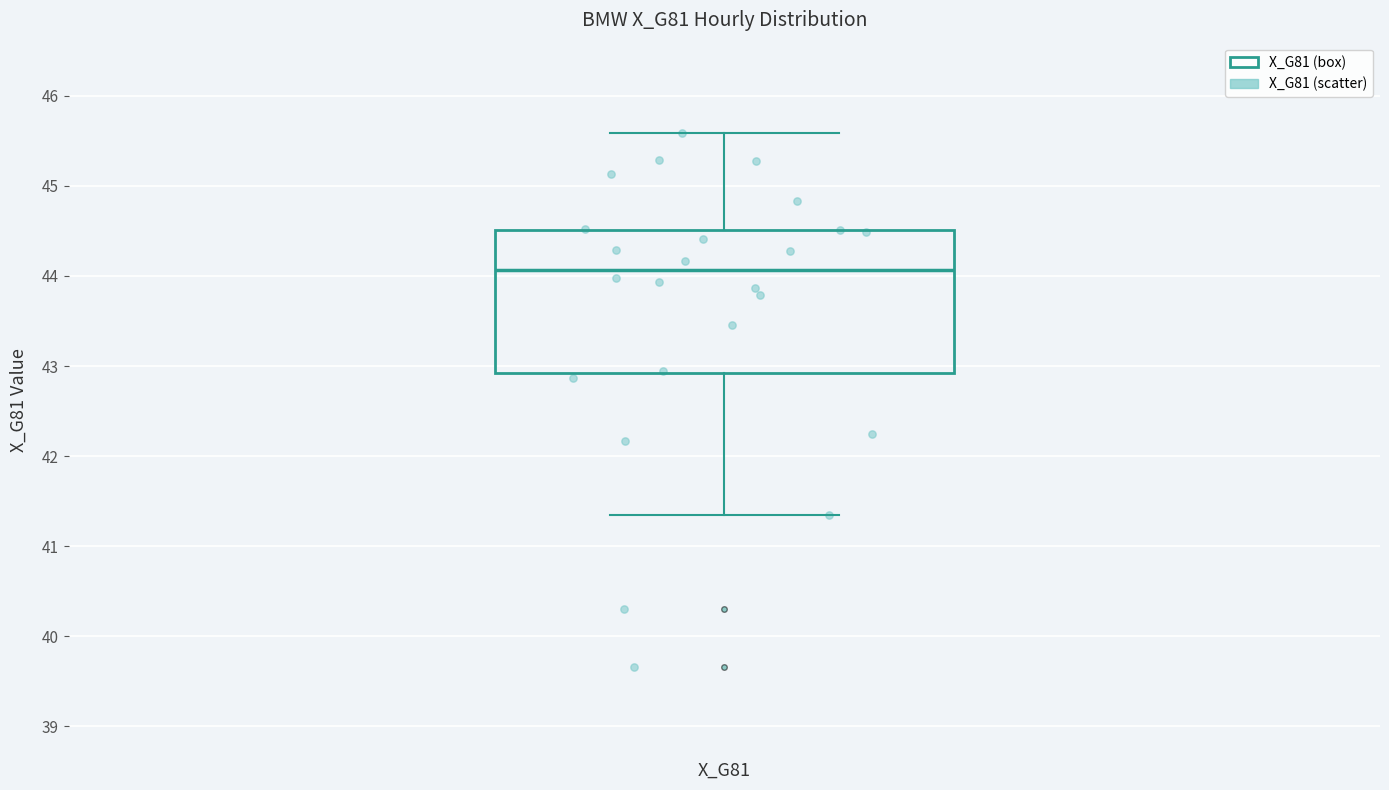

Transcribe this box plot: give where the median line is, the range the box spans, and where the two whiskers end, as read against the y-axis. The values are not printed on the chart, so give them approximately, as read against the axis.

median 44.1, box 42.9 to 44.5, whiskers 41.3 to 45.6